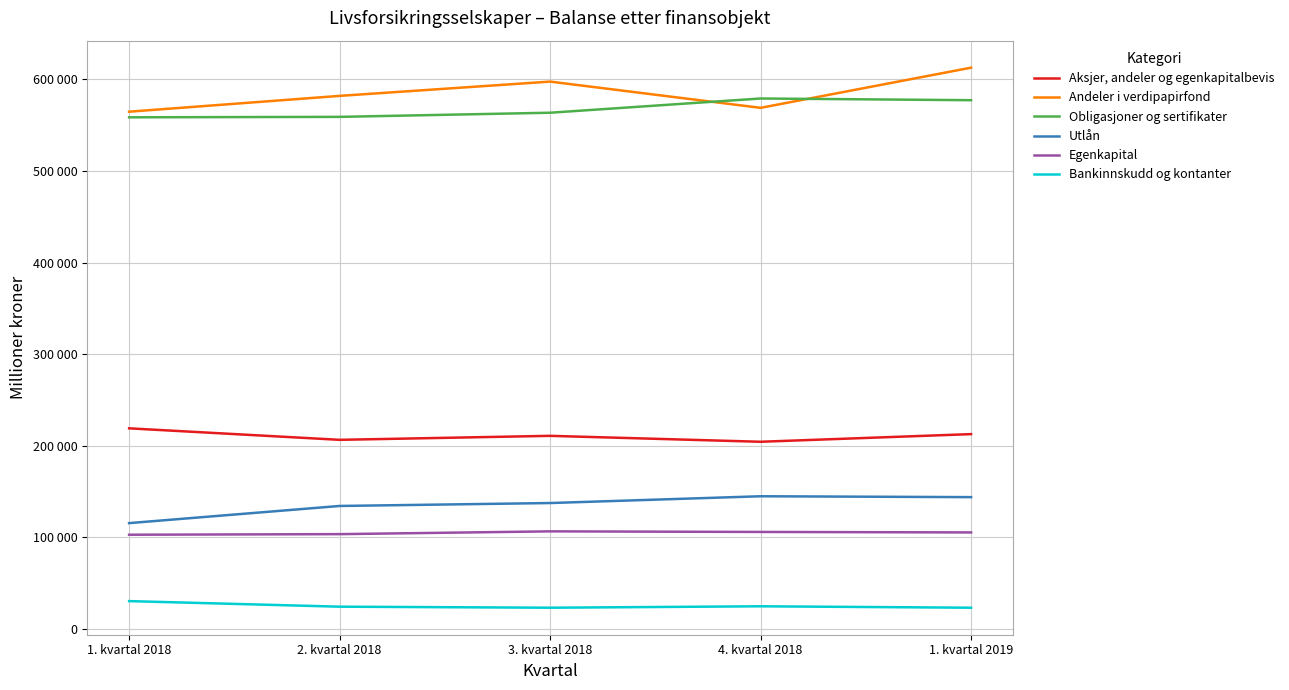

What is the total value across all series at 1. kvartal 2019?

1675746